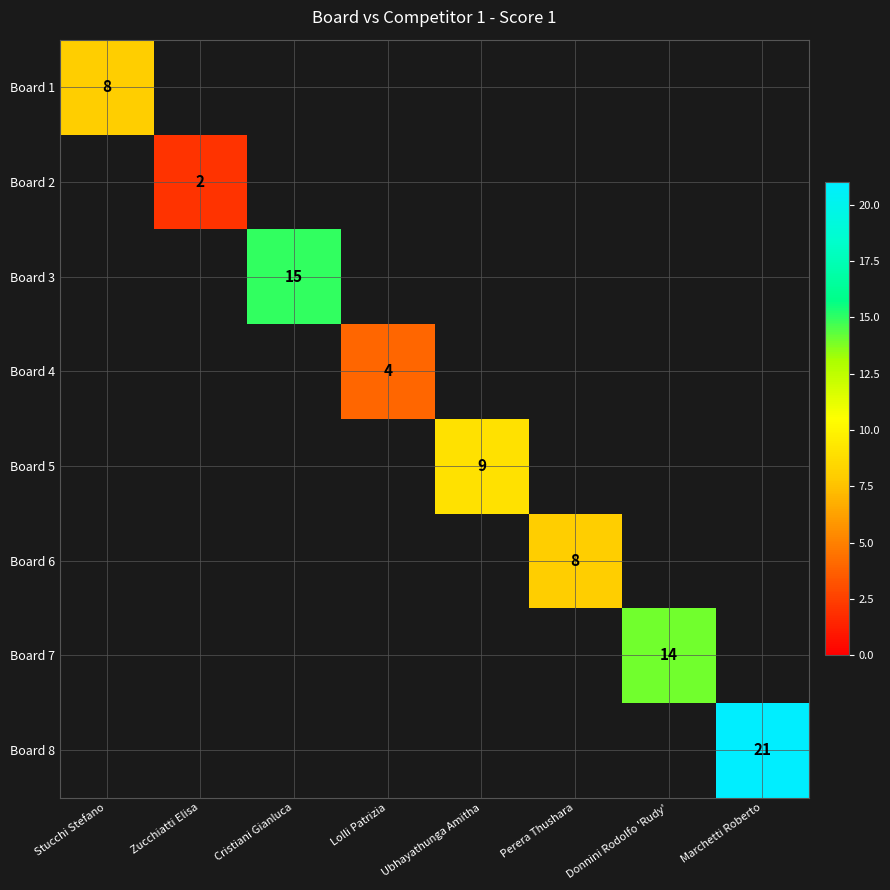

Where is Board 1 nearest to the value 8?

Stucchi Stefano